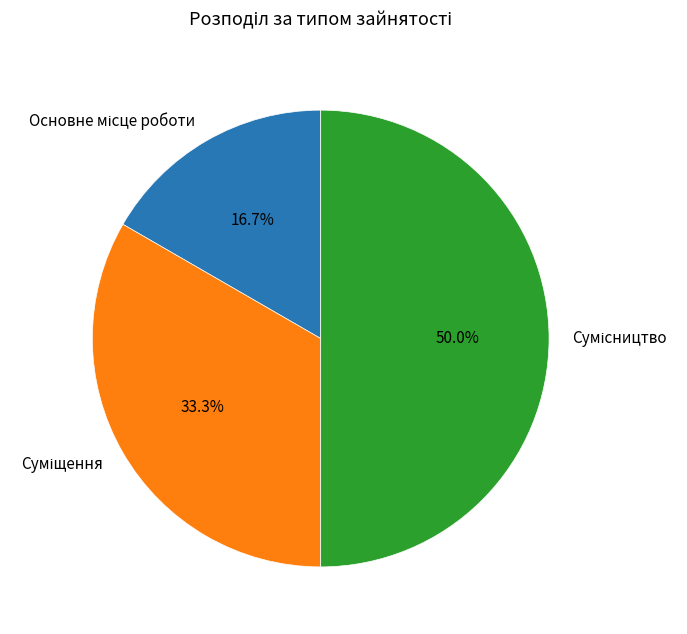

To the nearest percent, what is the combined percentage of Суміщення and Основне місце роботи?

50%